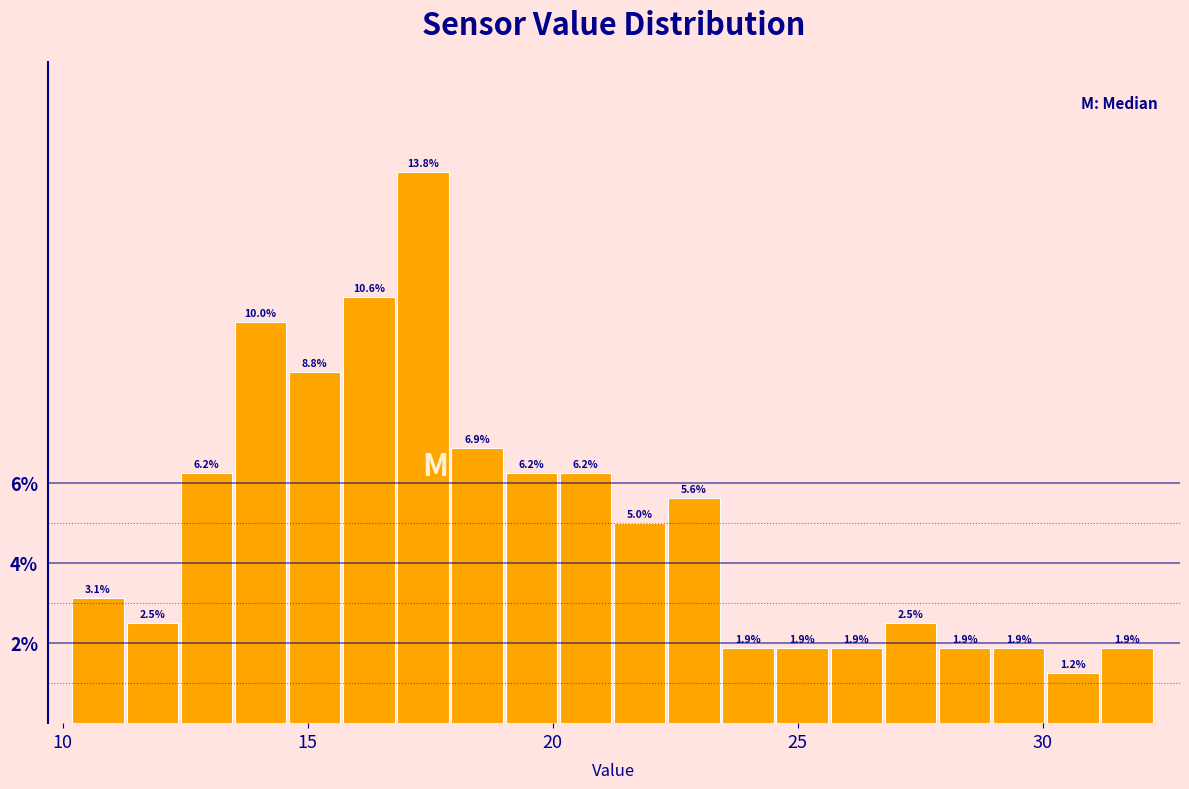

Around what value on the x-axis is the tallest bar? Give the approximate position of its centre, as read against the axis.

17.5